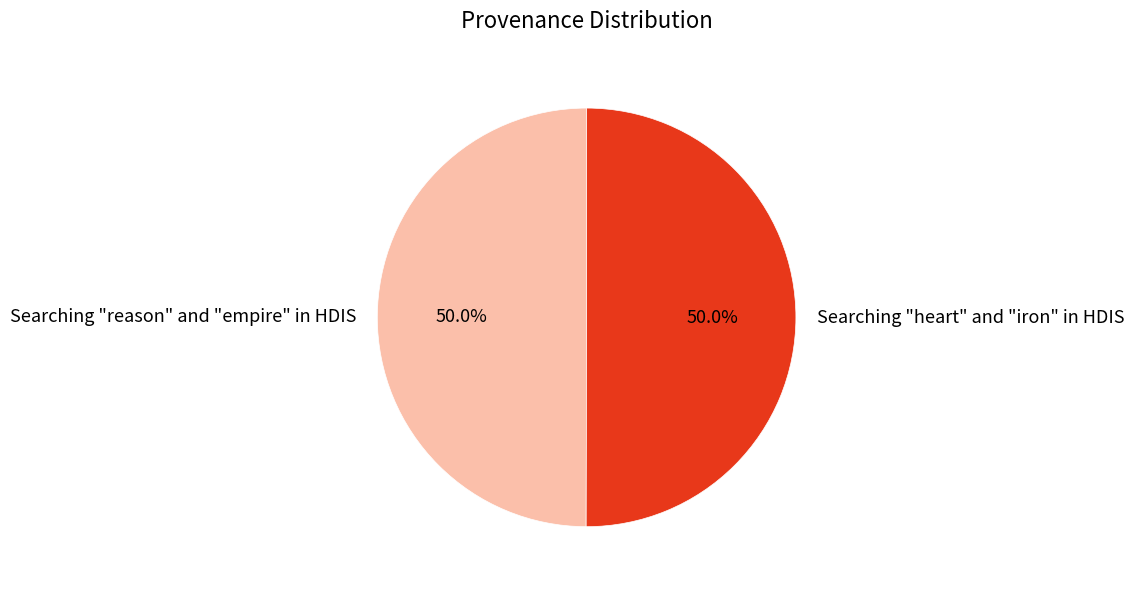

How many slices are in this pie chart?

2